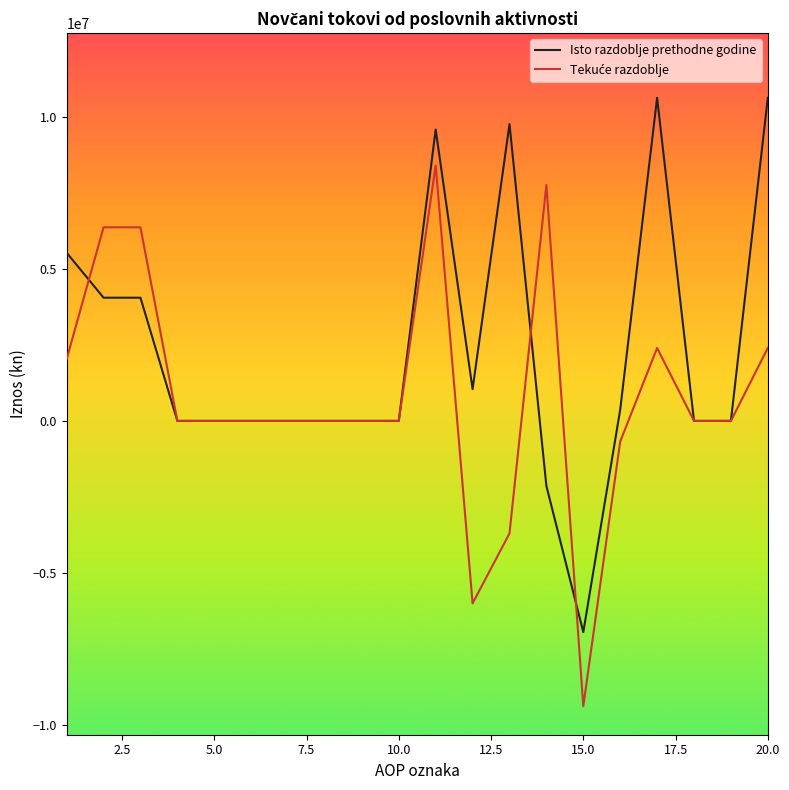

What is the smallest value displayed?

-9377270